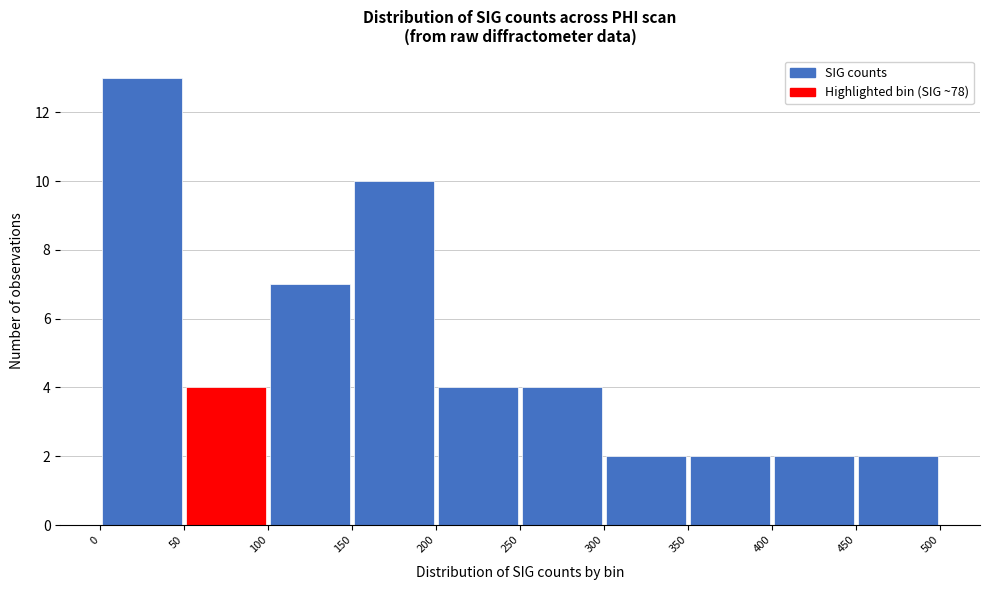

How tall is the bar that spans 0 to 50 on the x-axis? The values are not printed on the chart, so give them approximately, as read against the axis.

13